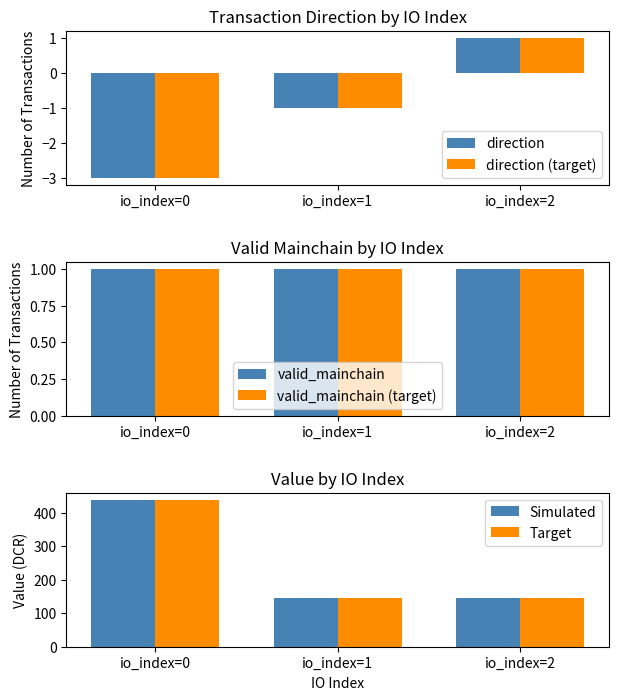

At io_index=0, list the series in order from largest to smallest.

Simulated, Target, valid_mainchain, valid_mainchain (target), direction, direction (target)